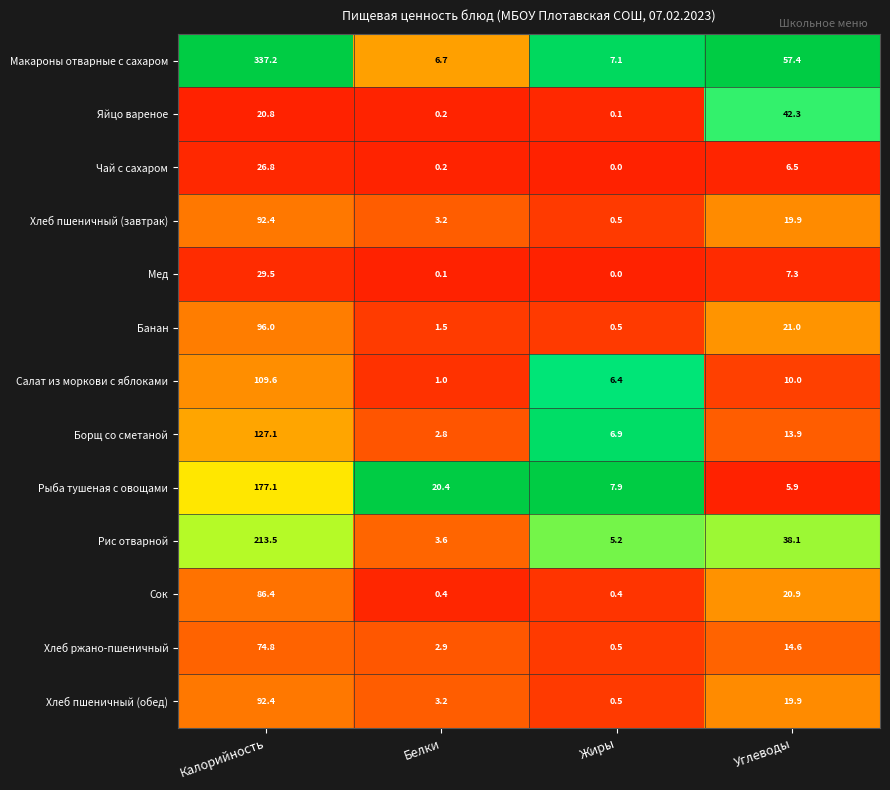

The Борщ со сметаной series shows 22.1 at Углеводы. True or false?

False